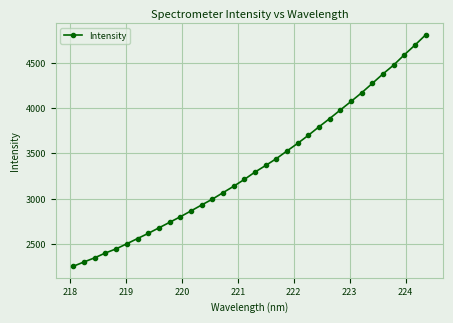

What is the maximum value shown in the chart?

4808.9